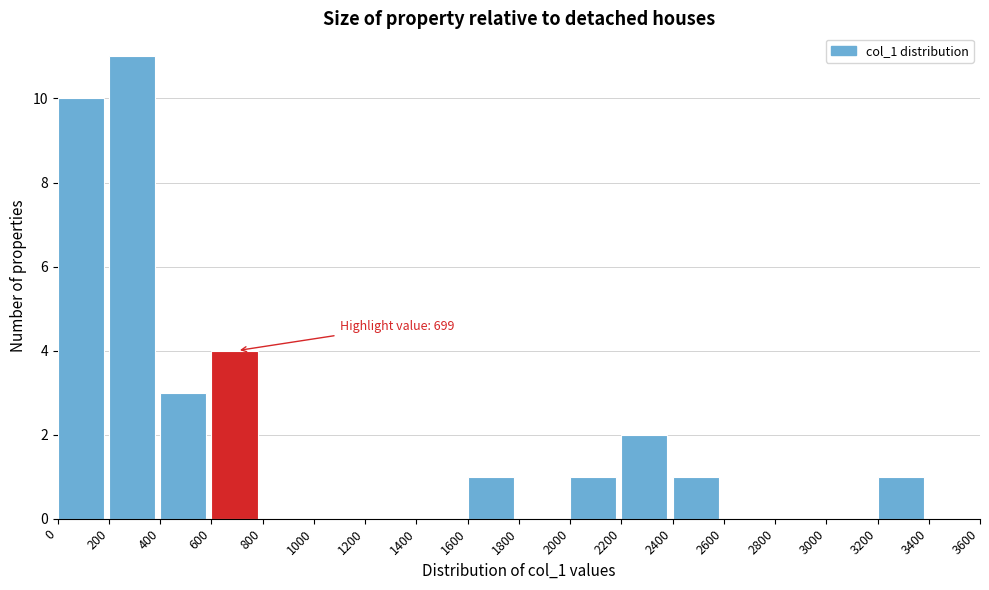

Which range on the x-axis has the tallest bar?

200 to 400